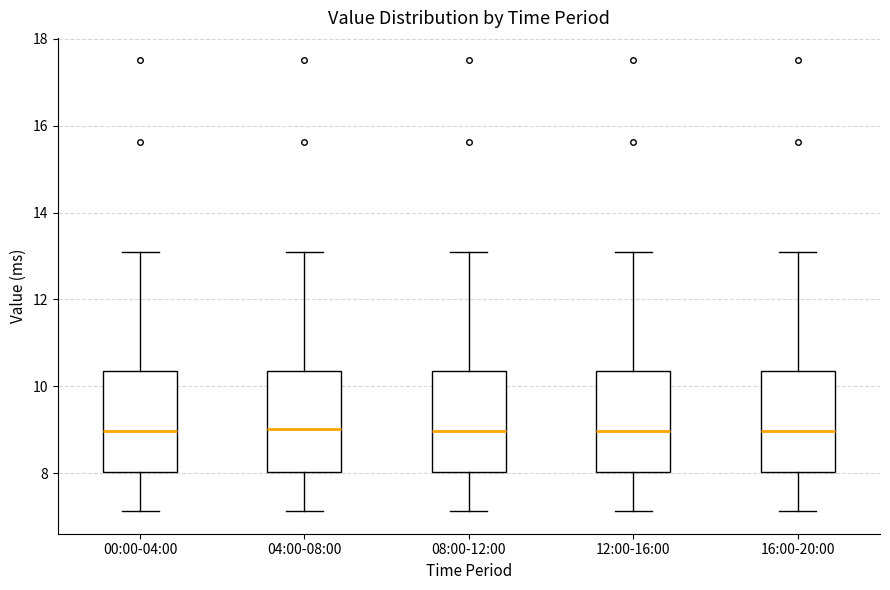

Reading left to right, read every box against the y-axis: the position of its median line, the range the box covers, and the ends of its whiskers. The values are not printed on the chart, so give them approximately, as read against the axis.

00:00-04:00: median 9.0, box 8.0 to 10.4, whiskers 7.2 to 13.2
04:00-08:00: median 9.0, box 8.0 to 10.4, whiskers 7.2 to 13.2
08:00-12:00: median 9.0, box 8.0 to 10.4, whiskers 7.2 to 13.2
12:00-16:00: median 9.0, box 8.0 to 10.4, whiskers 7.2 to 13.2
16:00-20:00: median 9.0, box 8.0 to 10.4, whiskers 7.2 to 13.2